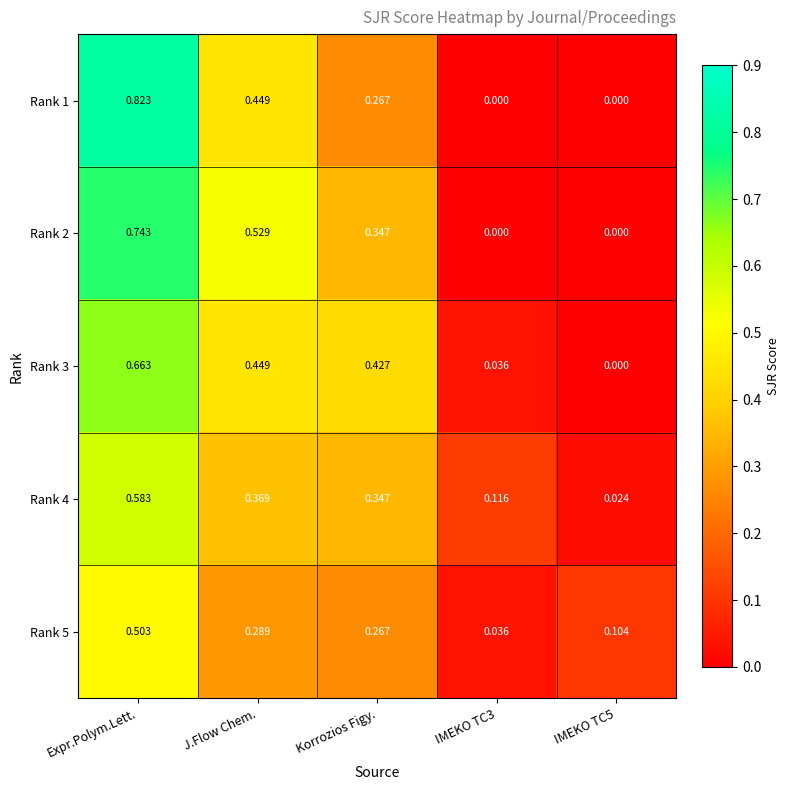

Is the value of Rank 5 at Korrozios Figy. greater than the value of Rank 4 at Korrozios Figy.?

No